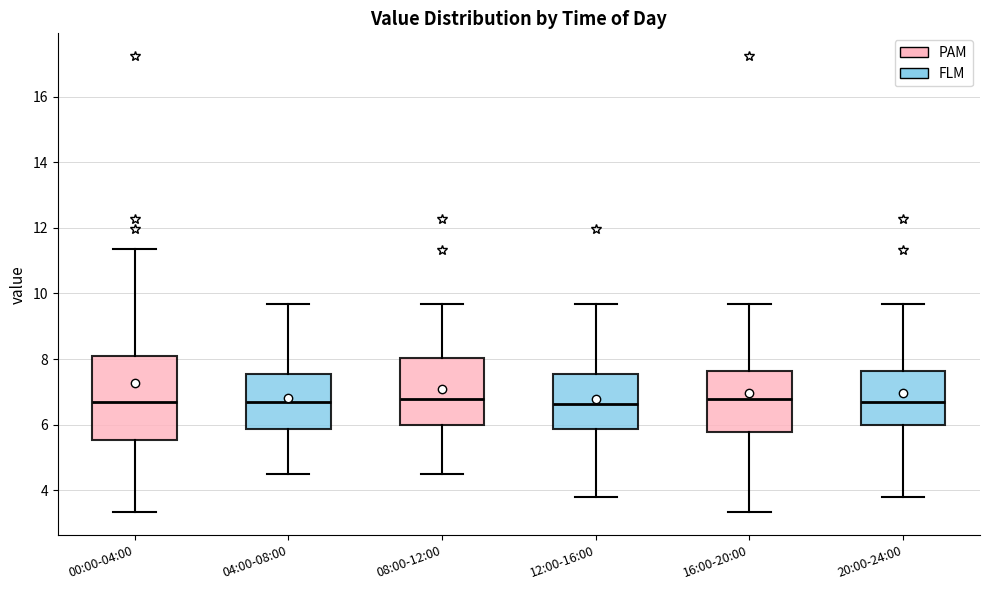

Reading left to right, read every box against the y-axis: the position of its median line, the range the box covers, and the ends of its whiskers. The values are not printed on the chart, so give them approximately, as read against the axis.

00:00-04:00: median 6.8, box 5.6 to 8.0, whiskers 3.4 to 11.4
04:00-08:00: median 6.8, box 5.8 to 7.6, whiskers 4.6 to 9.6
08:00-12:00: median 6.8, box 6.0 to 8.0, whiskers 4.6 to 9.6
12:00-16:00: median 6.6, box 5.8 to 7.6, whiskers 3.8 to 9.6
16:00-20:00: median 6.8, box 5.8 to 7.6, whiskers 3.4 to 9.6
20:00-24:00: median 6.8, box 6.0 to 7.6, whiskers 3.8 to 9.6